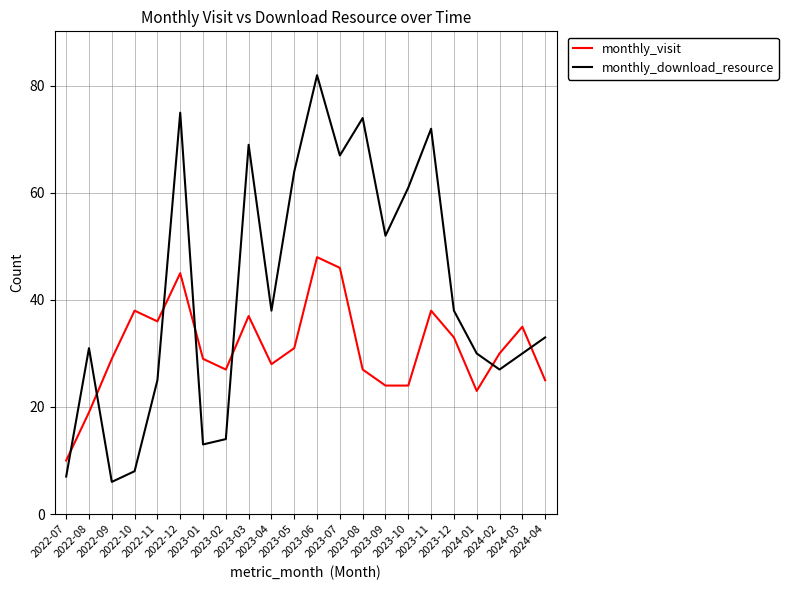

What is the difference between the monthly_visit values at 2022-11 and 2023-11?

2